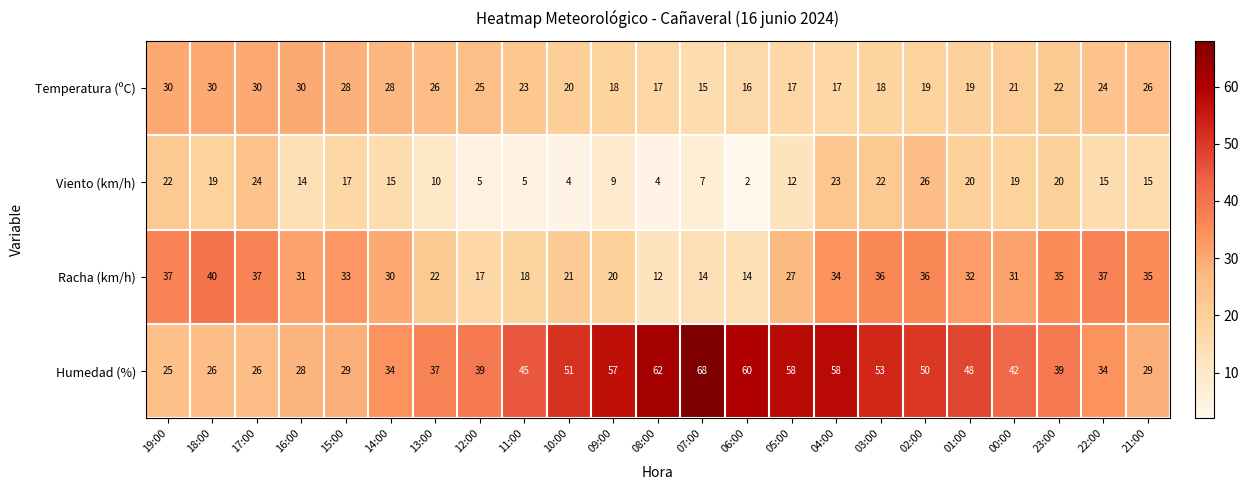

Is it true that Racha (km/h) equals 21 at 10:00?

True